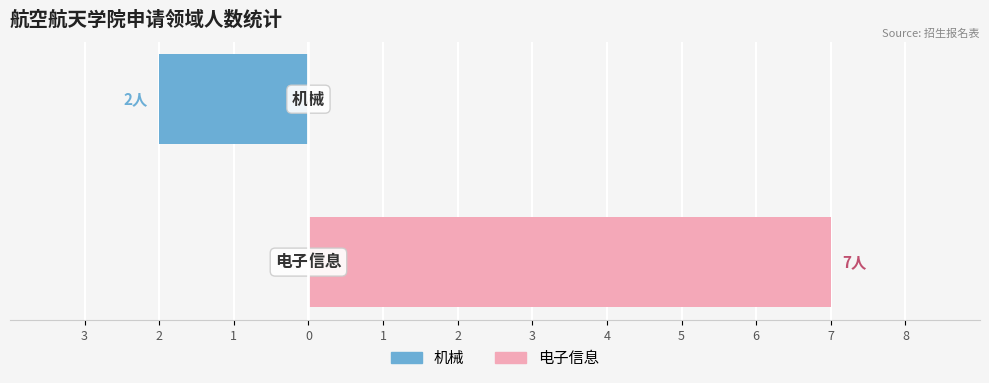

What is the spread (max minus min) of values at 2?

2